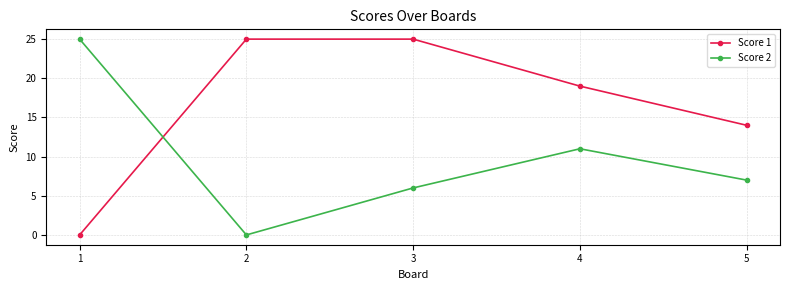

Reading left to right, extract all data points from this chart.

Score 1: 0	25	25	19	14
Score 2: 25	0	6	11	7